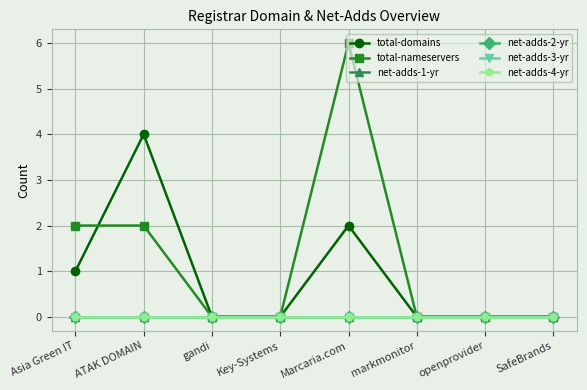

True or false: total-nameservers has more than 1 interior local peaks.

False